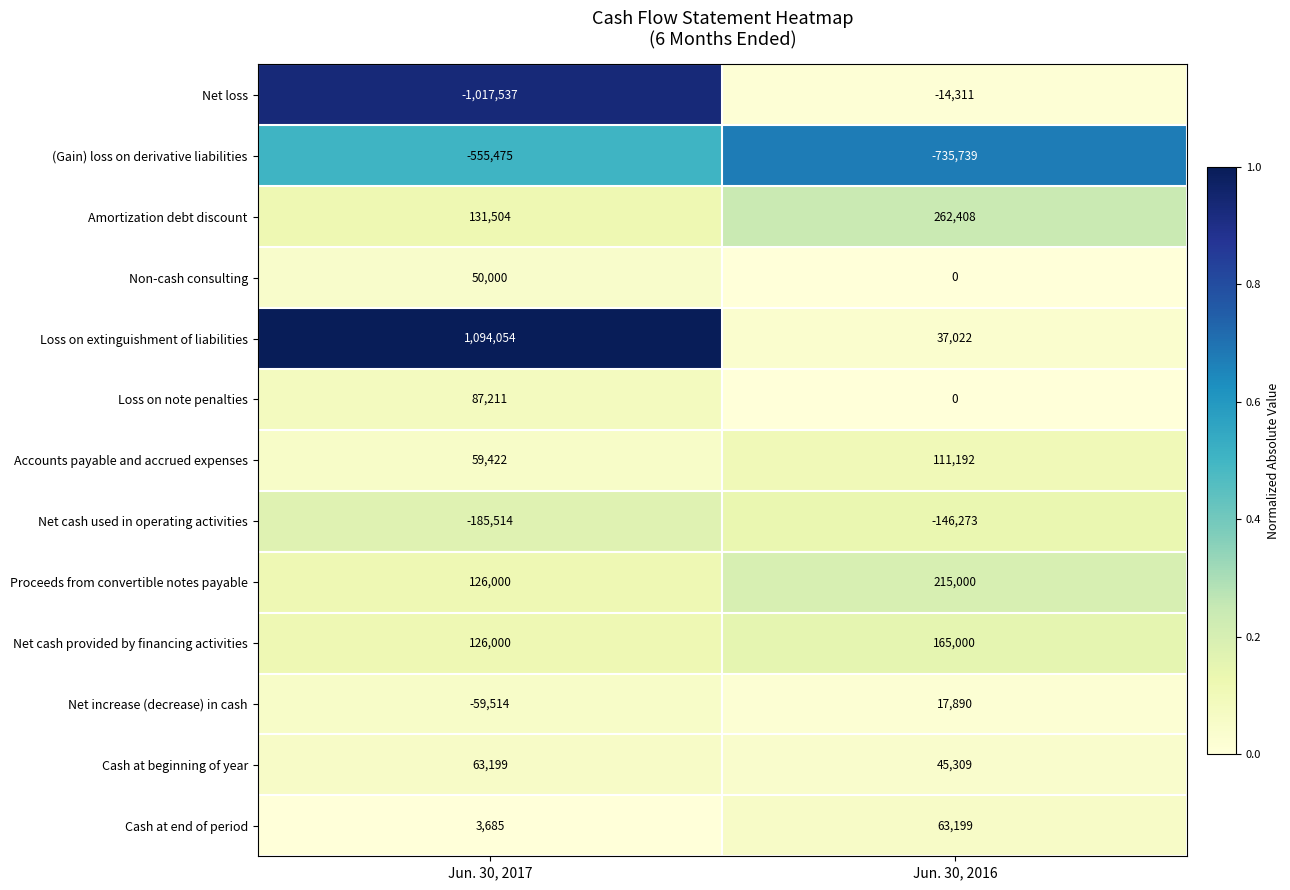

The value of Net cash used in operating activities at Jun. 30, 2017 is -185514. True or false?

True